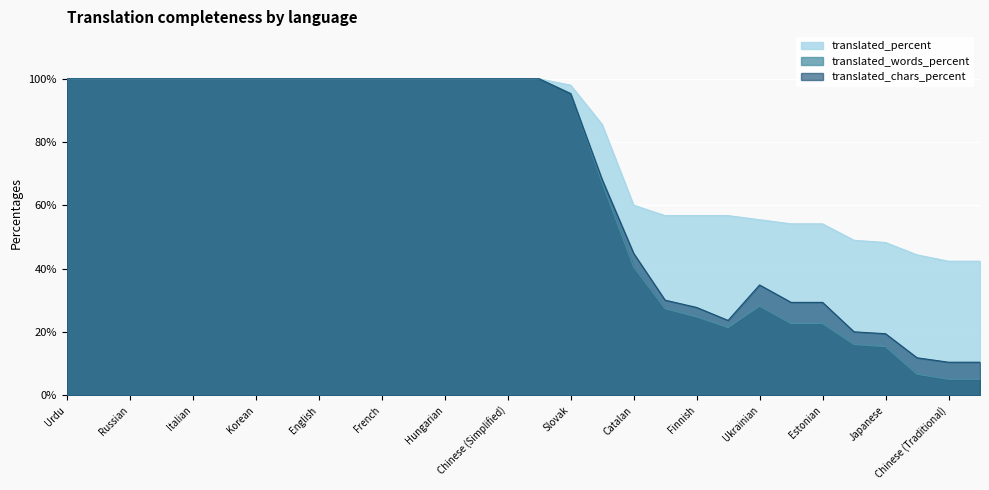

Which series has the largest total across all categories?

translated_percent